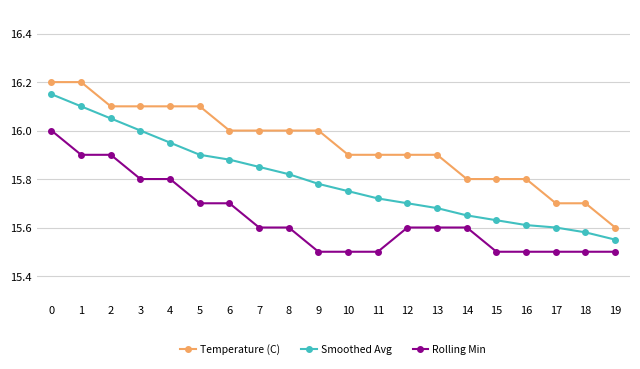

True or false: Temperature (C) and Smoothed Avg intersect in this chart.

False